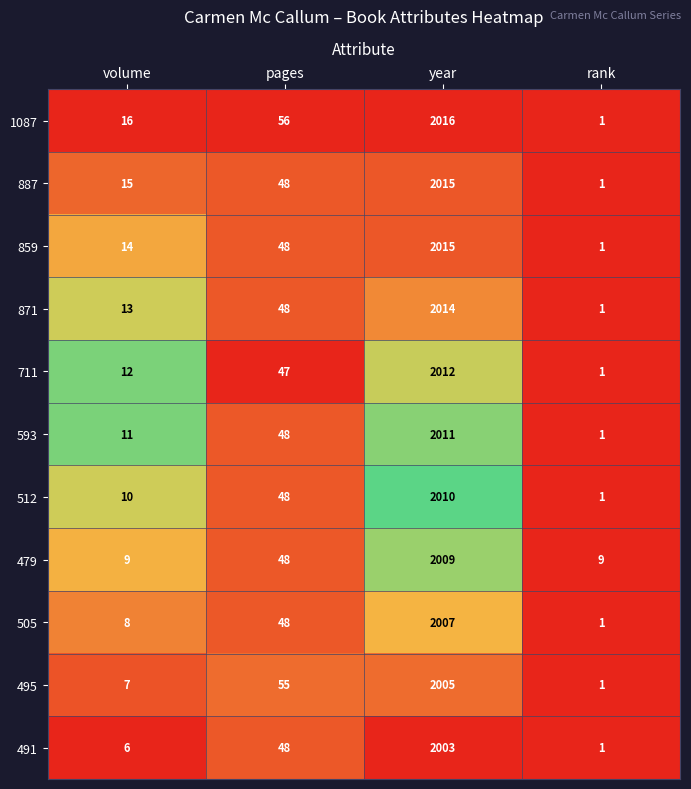

The value of 859 at volume is 22. True or false?

False